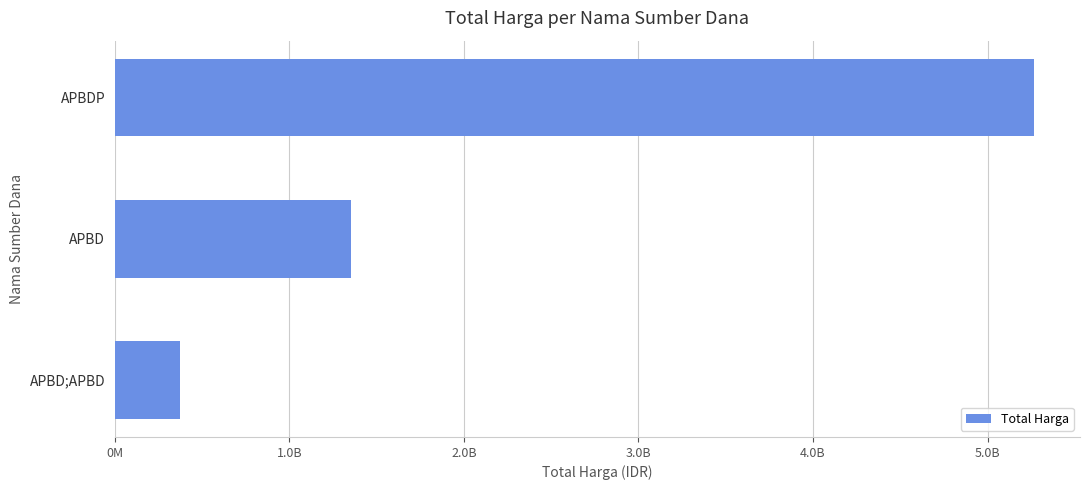

What is the difference between the maximum and minimum values?

4892984740